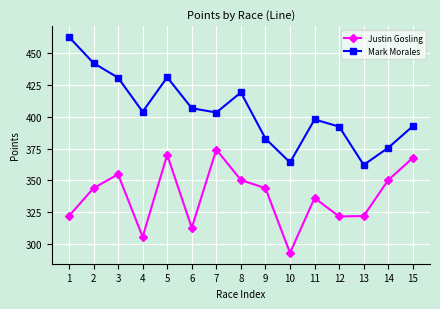

In Mark Morales, how many points are lower than both neighbors (excluding endpoints)?

4